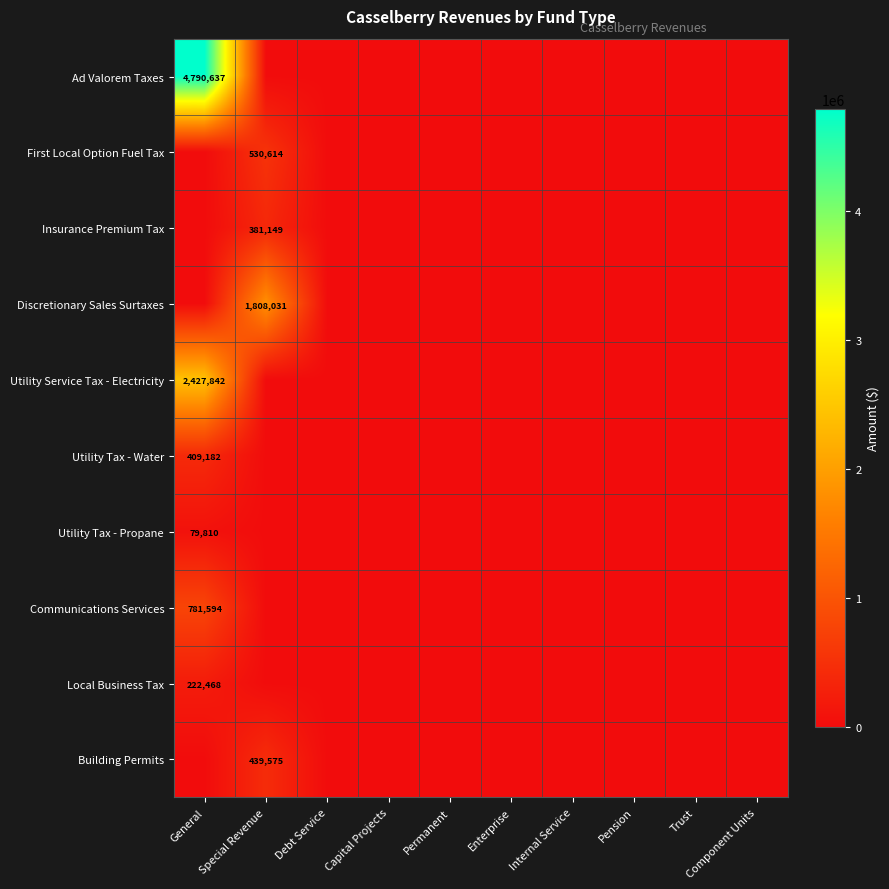

Is the value of Communications Services at General greater than the value of First Local Option Fuel Tax at Special Revenue?

Yes